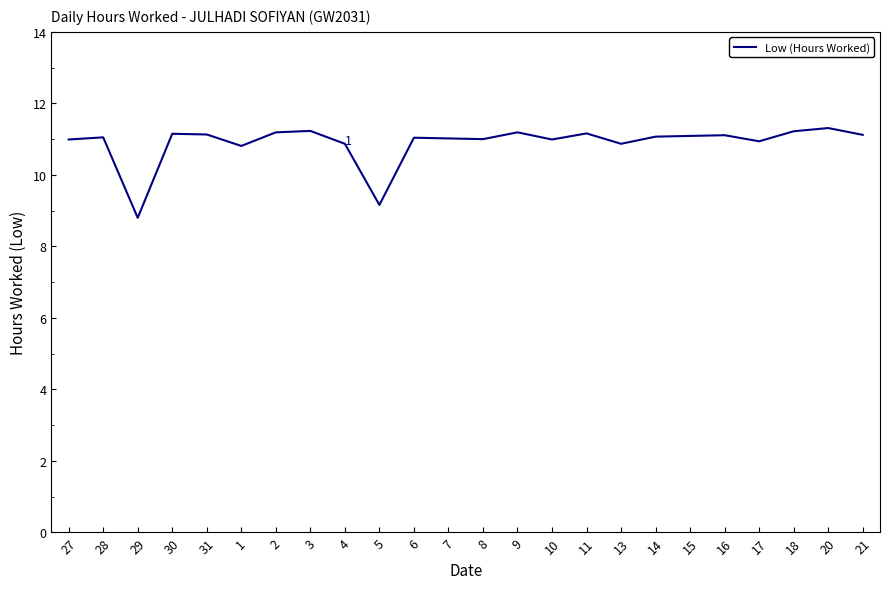

Read the value at 2.

11.2